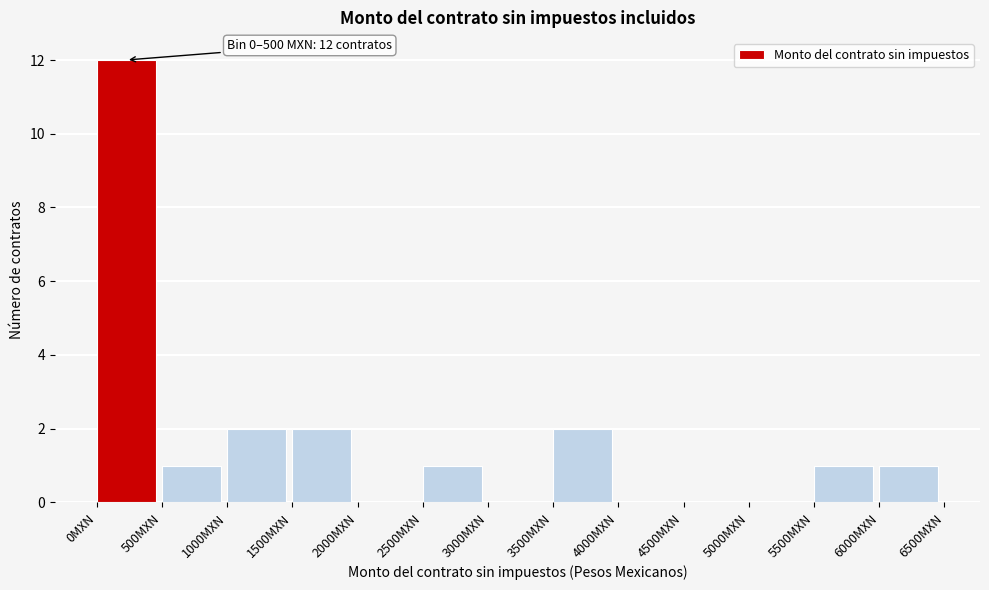

Over which range of the x-axis is the bar tallest?

0 to 500